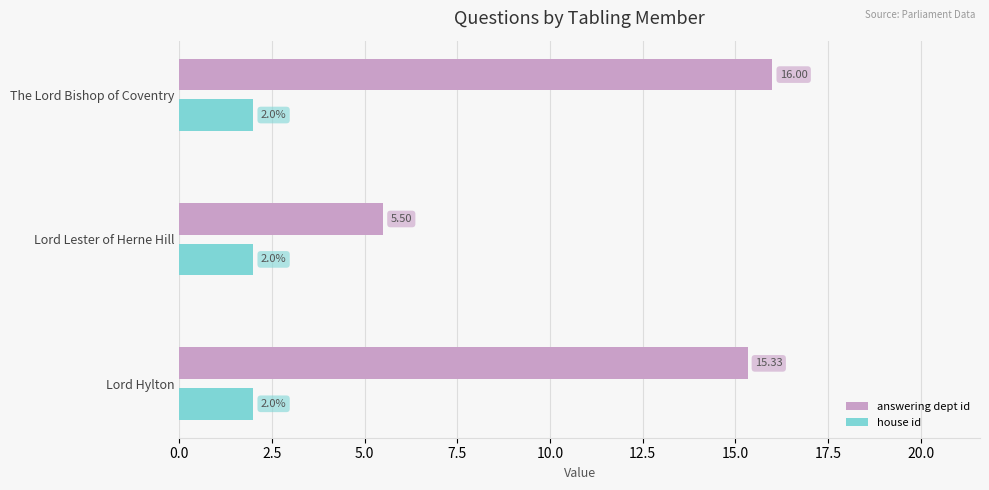

Where is answering dept id nearest to the value 10?

Lord Lester of Herne Hill